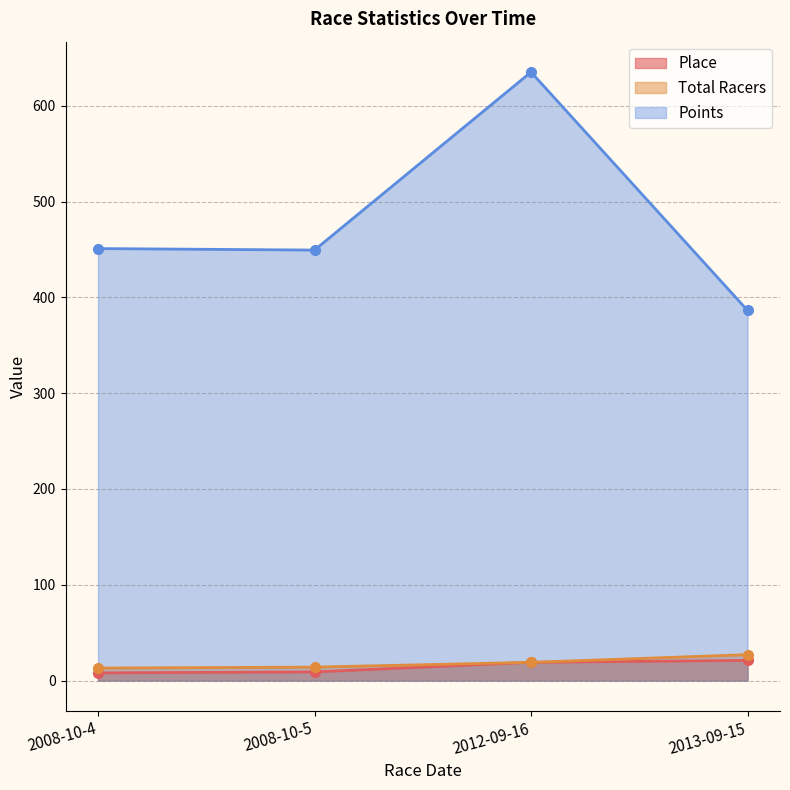

What position from the left is 2008-10-4?

1